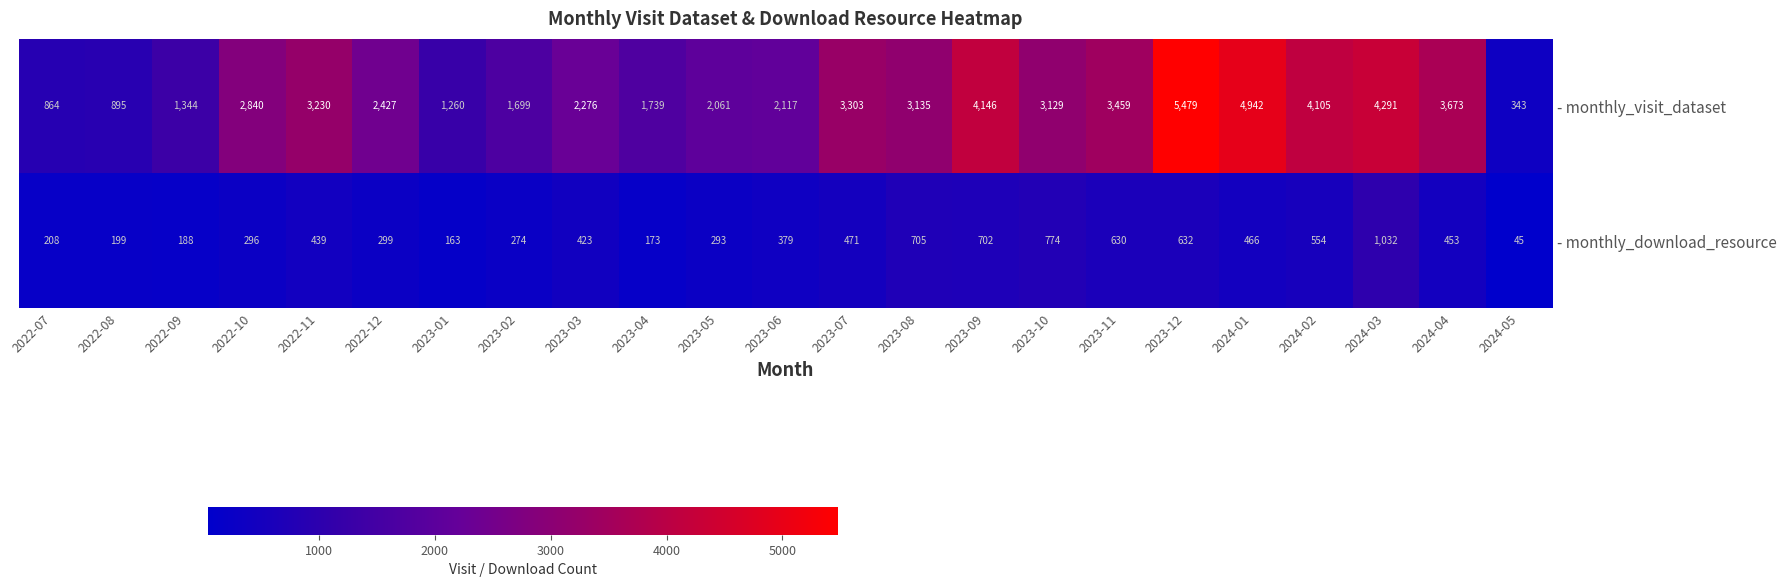

What is the smallest value displayed?

45